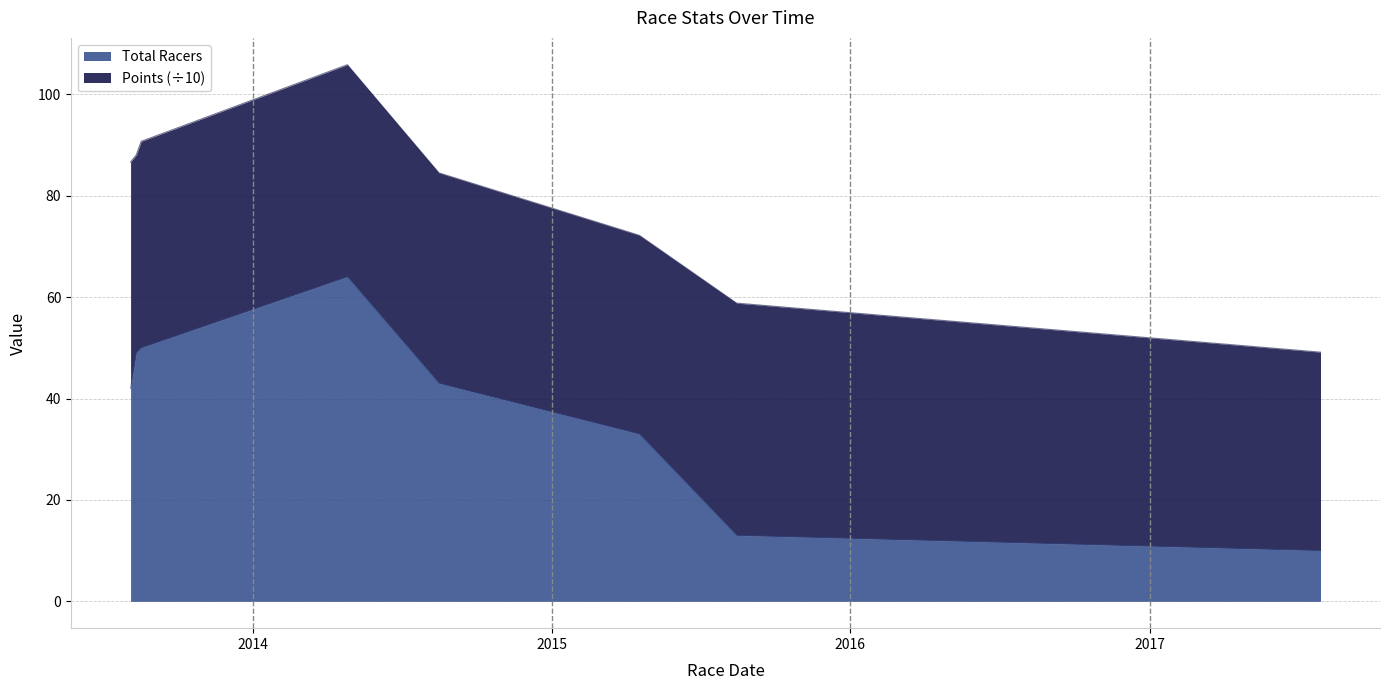

At which category does the data reach its first local peak?

2014-04-26